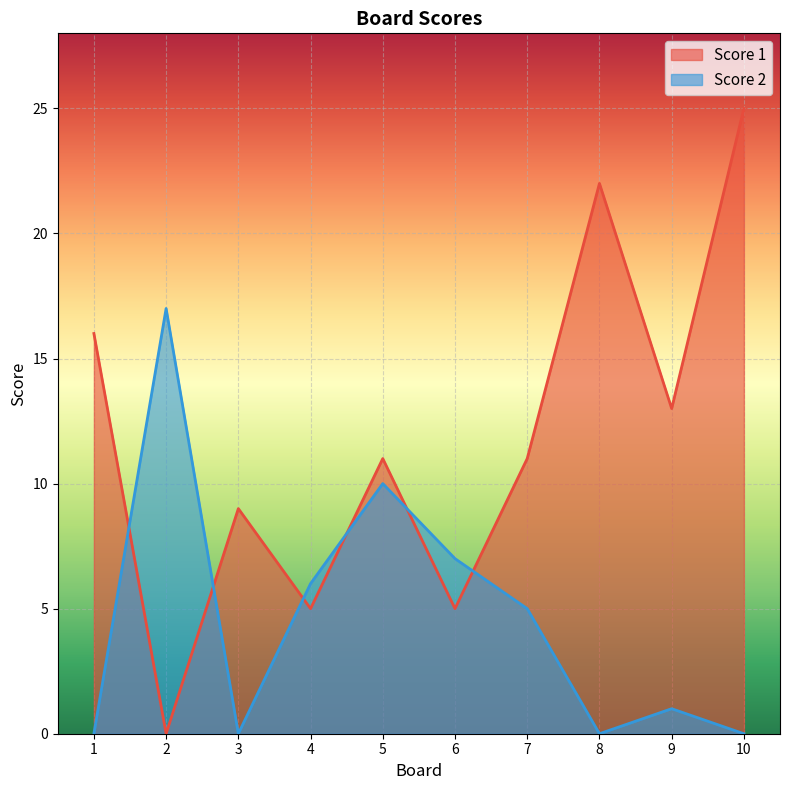

Is the value of Score 2 at 10 greater than the value of Score 1 at 3?

No